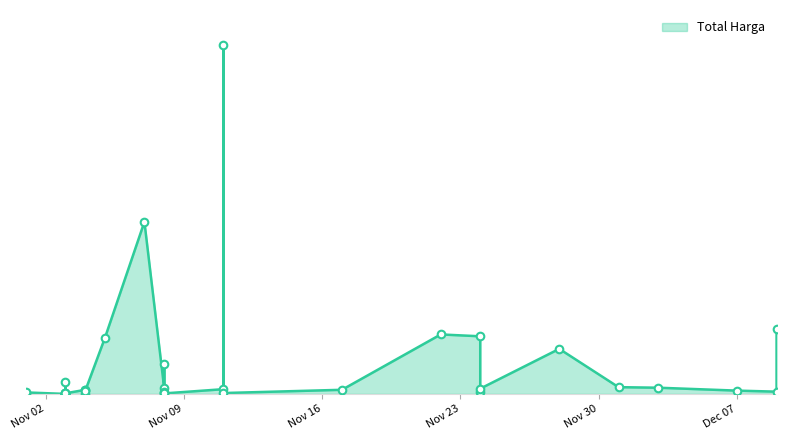

Between 2021-11-04 and 2021-11-04, which is larger?

2021-11-04